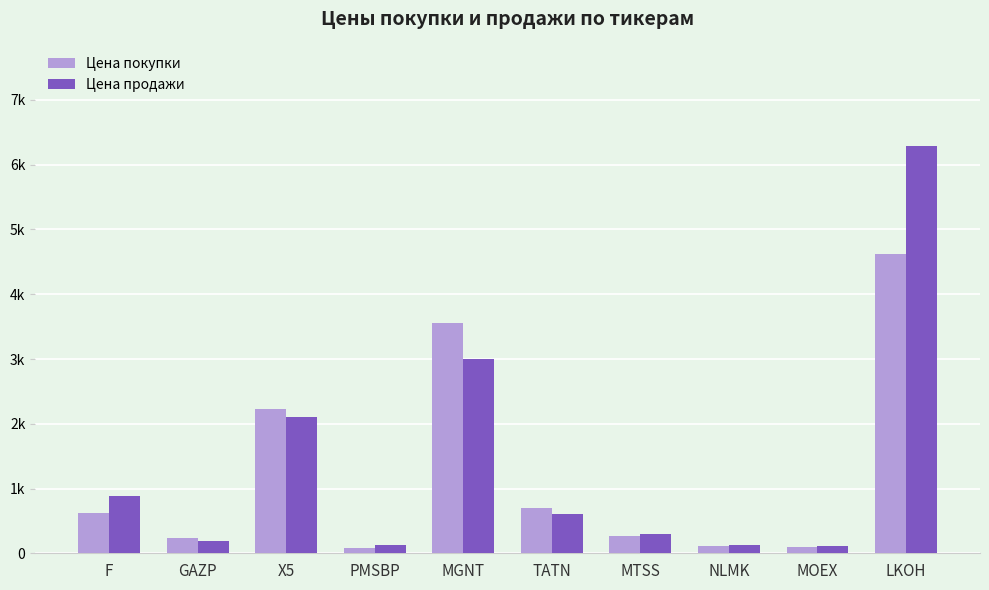

What is the label of the 5th bar from the left?

MGNT